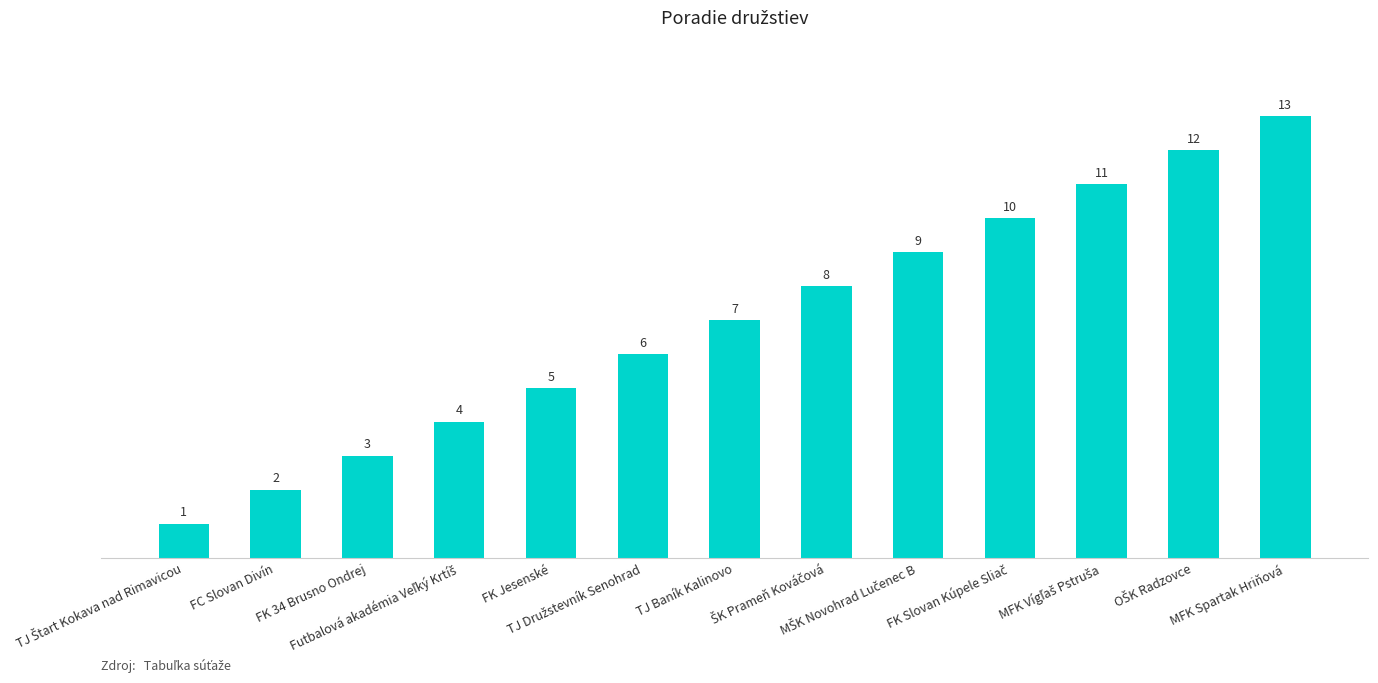

What is the smallest value displayed?

1